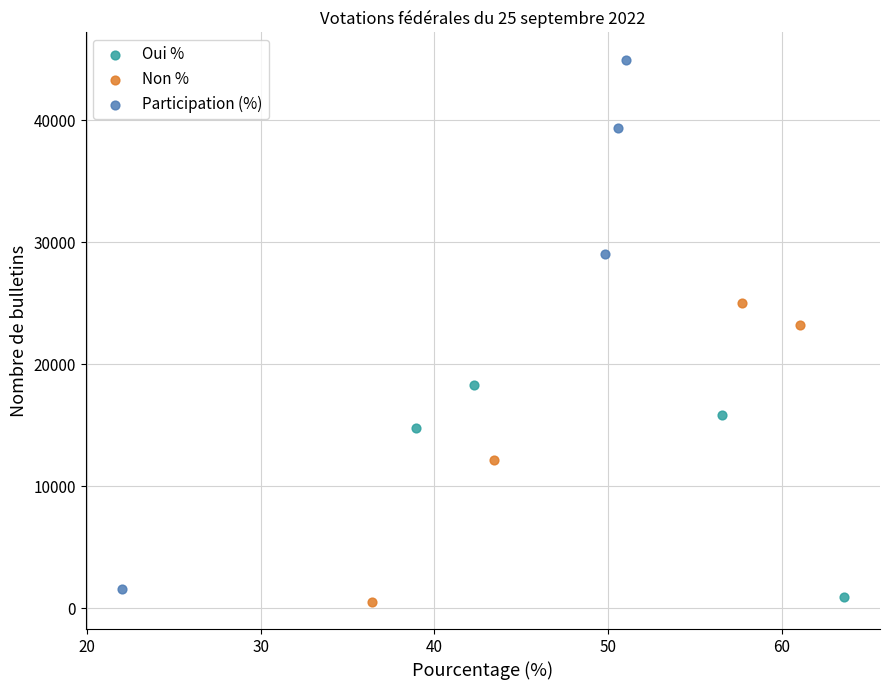

Which series reaches the maximum Y coordinate?

Participation (%)